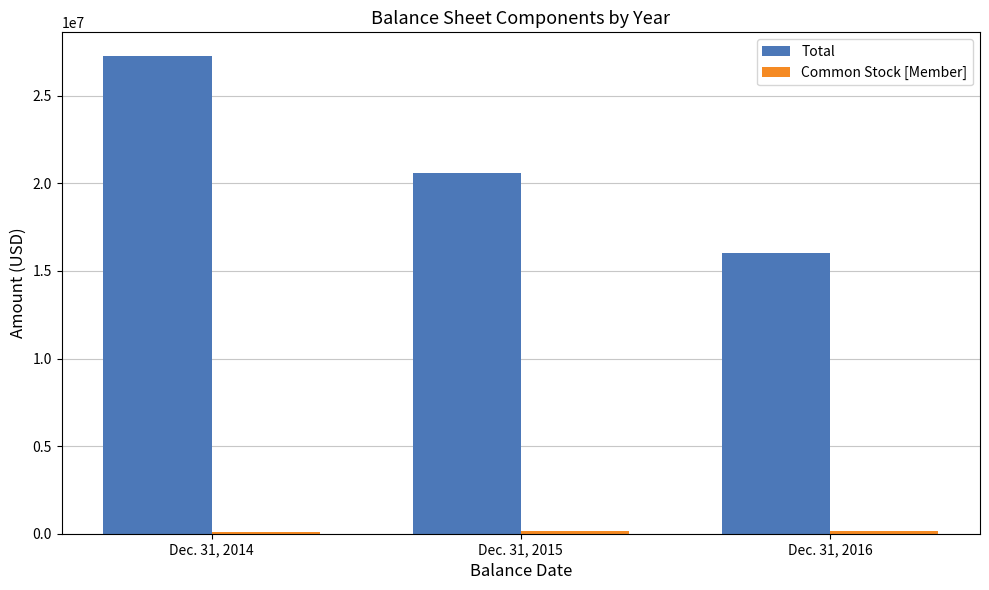

Which series has the largest range (max minus min)?

Total